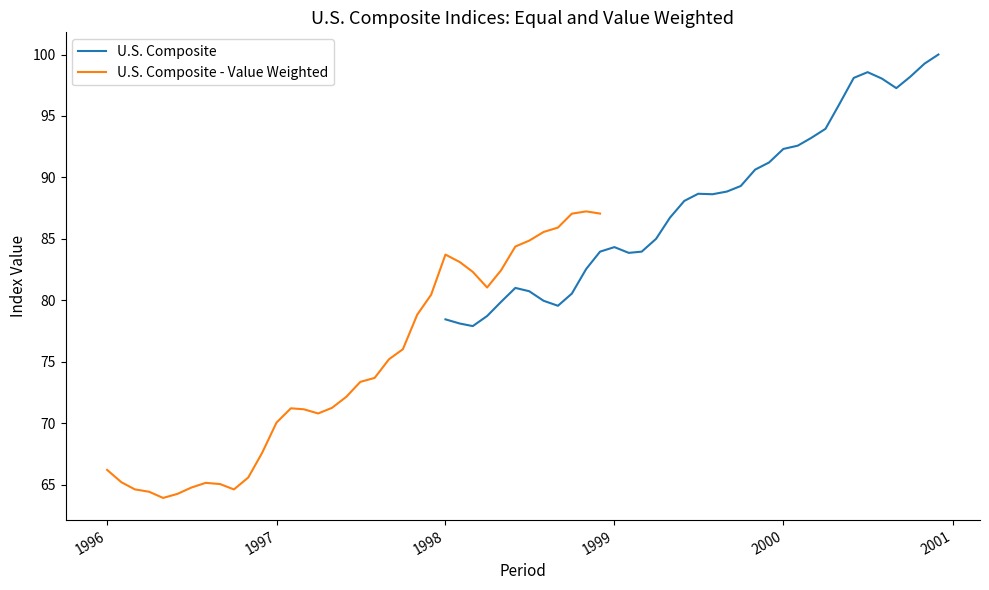

What is the lowest value of the U.S. Composite series?

77.9